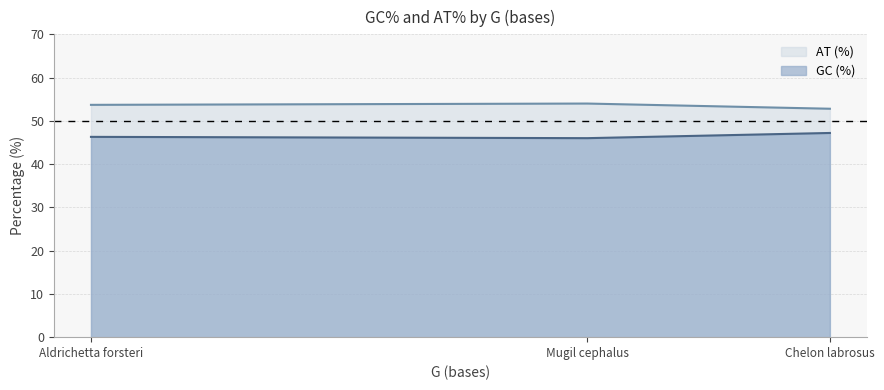

The AT (%) series shows 75.9 at Aldrichetta forsteri. True or false?

False